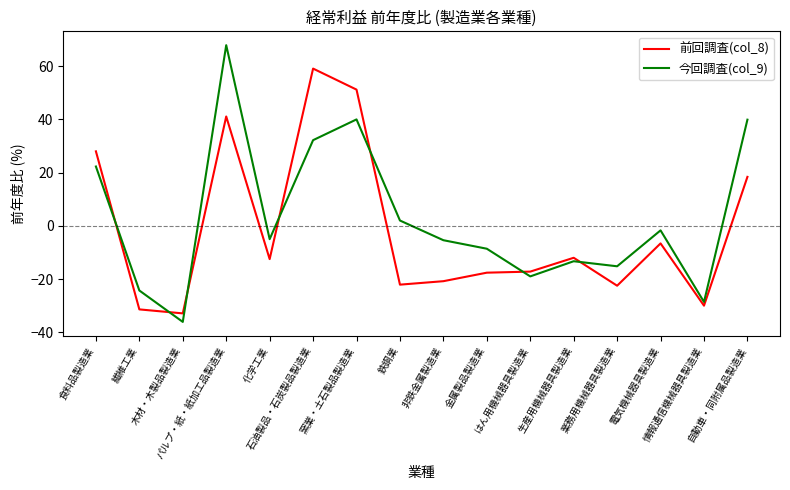

List the series in order of their peak value, highest first.

今回調査(col_9), 前回調査(col_8)